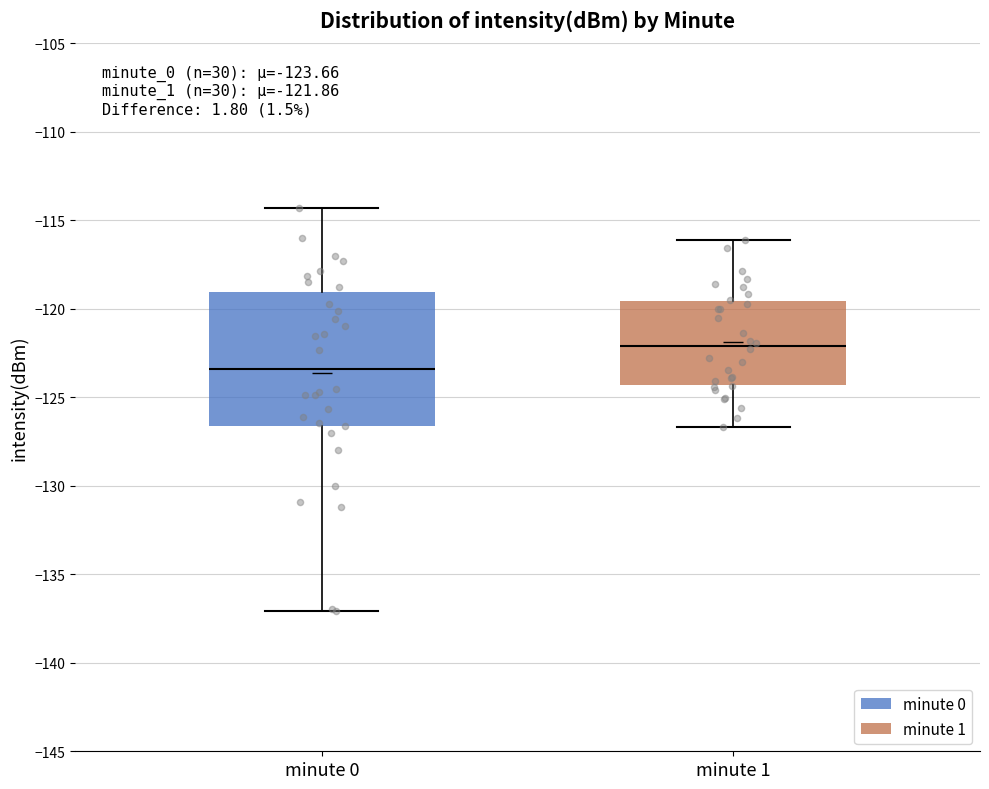

Comparing the boxes themselves (not the whiskers), which one is the tallest?

minute 0